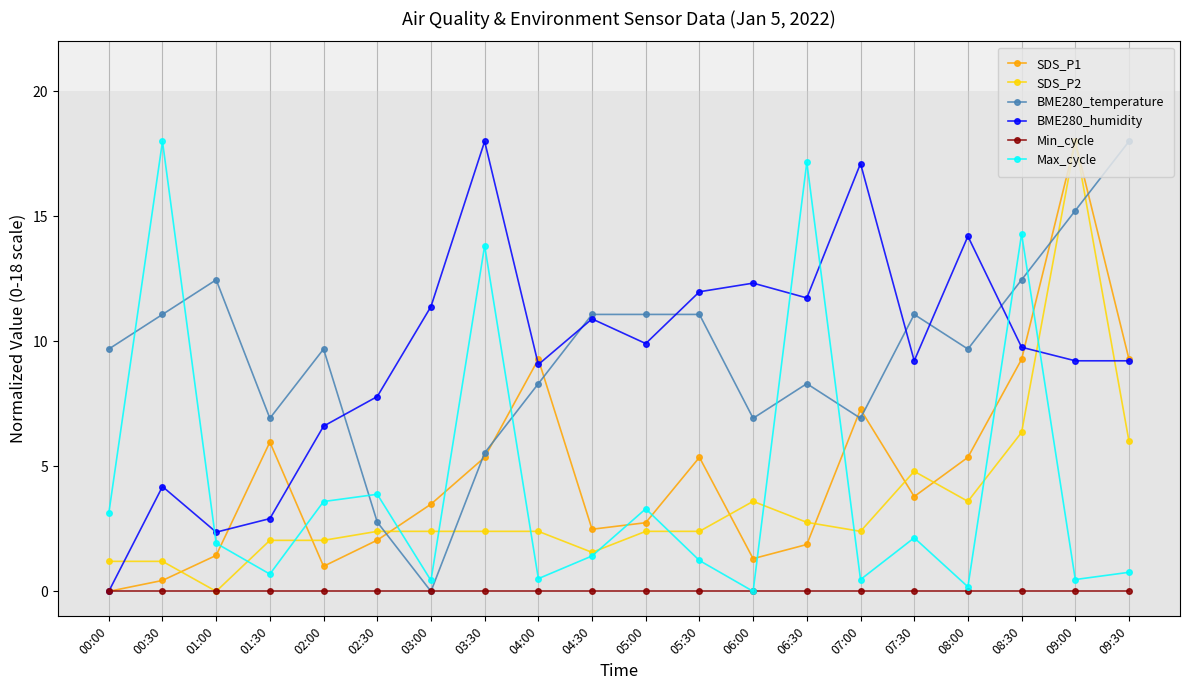

What is the average value of the BME280_temperature series?

9.4